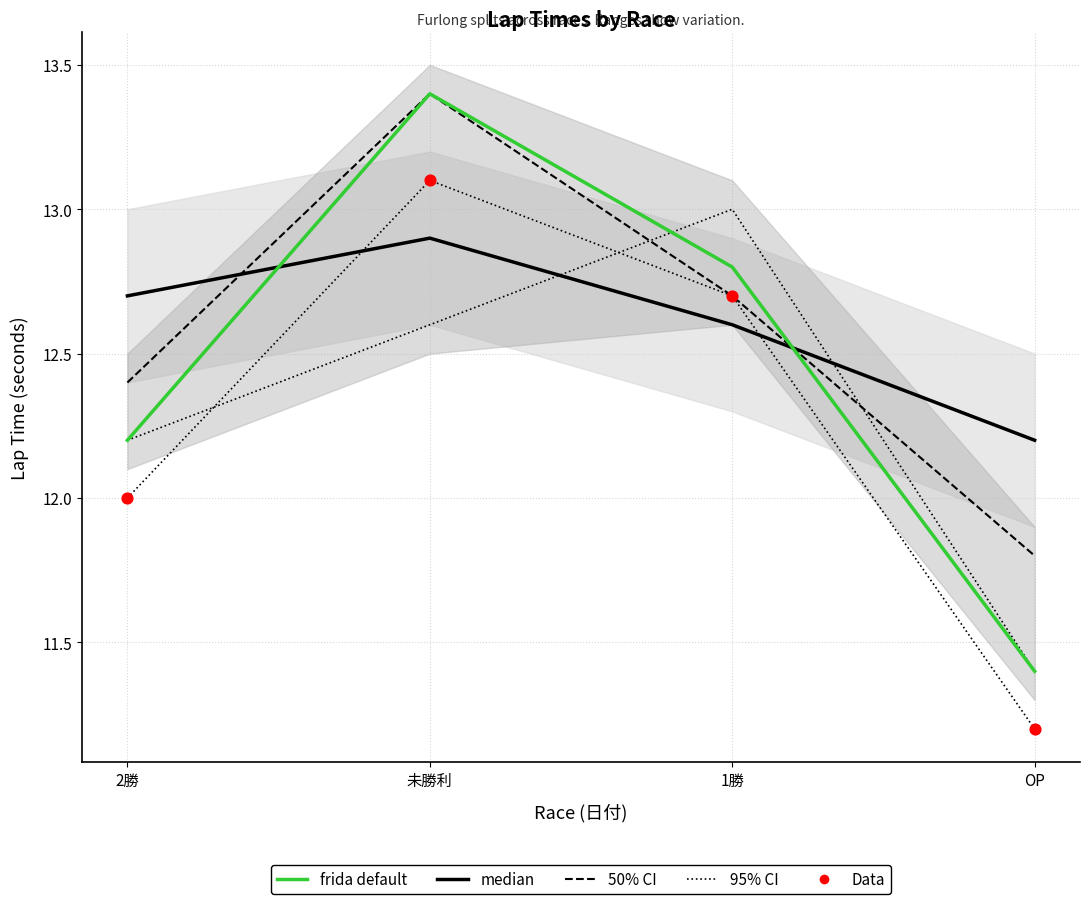

At which category is the sum across all series the highest?

未勝利